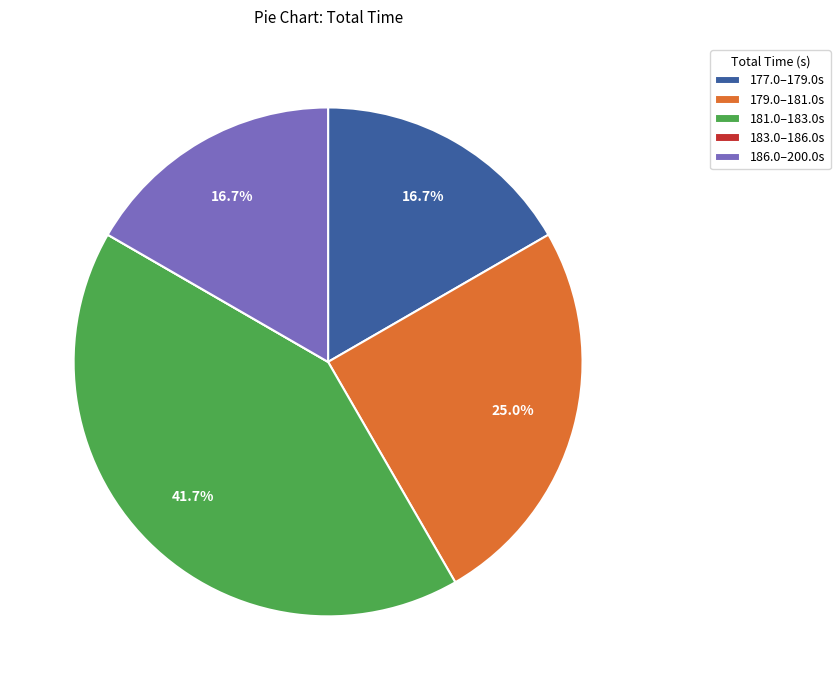

How much of the chart is everything except 186.0–200.0s?

83.3%